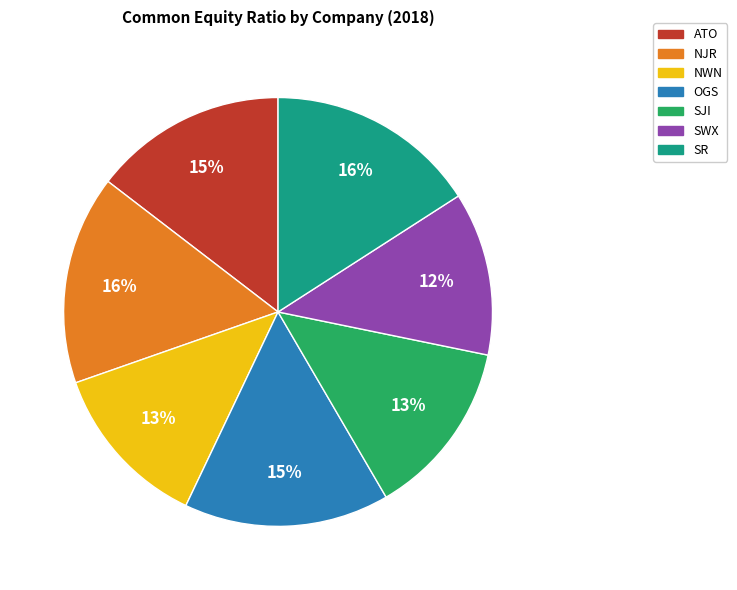

Does OGS account for over 50% of the chart?

No